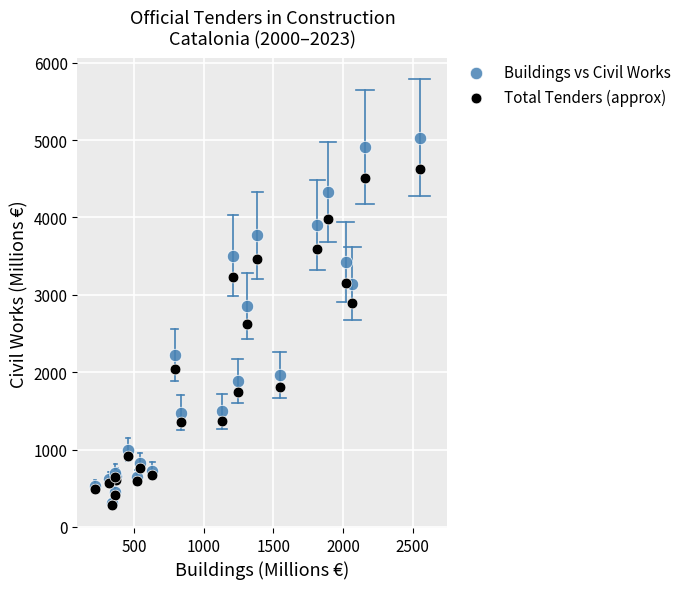

In the Total Tenders (approx) series, what Y value is closest to 2455?

2628.0